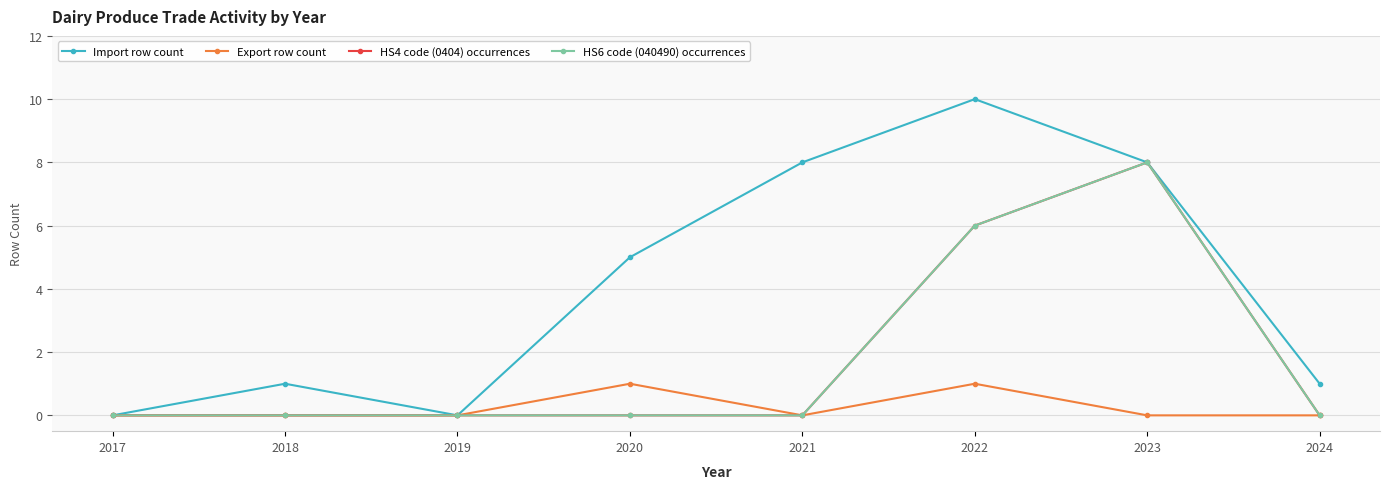

Is the value of HS4 code (0404) occurrences at 2018 greater than the value of Export row count at 2024?

No